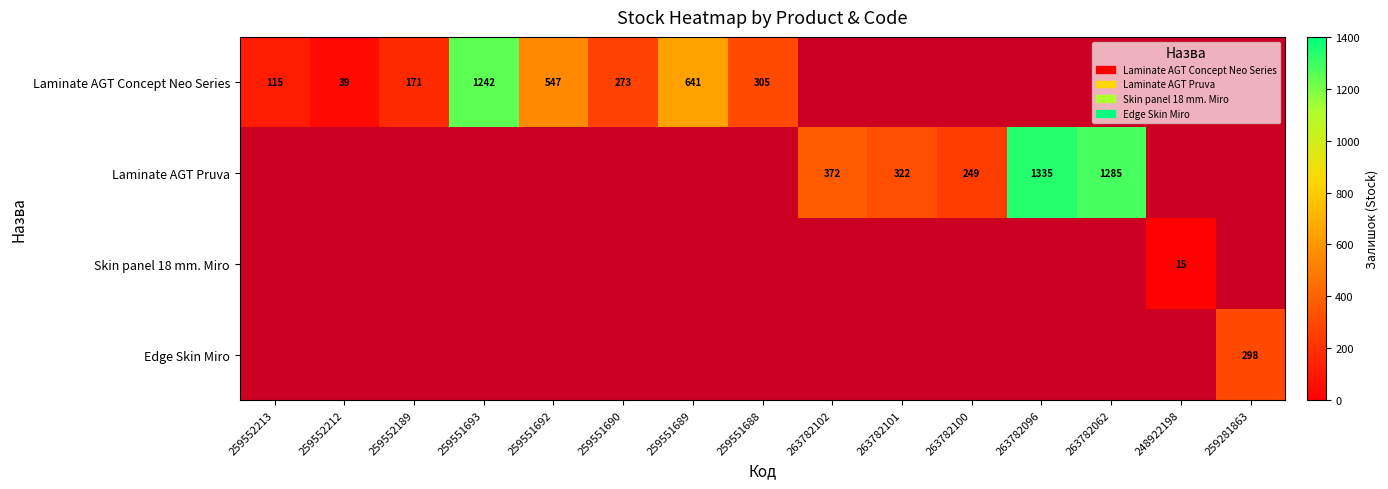

The value of Edge Skin Miro at 259281863 is 298. True or false?

True